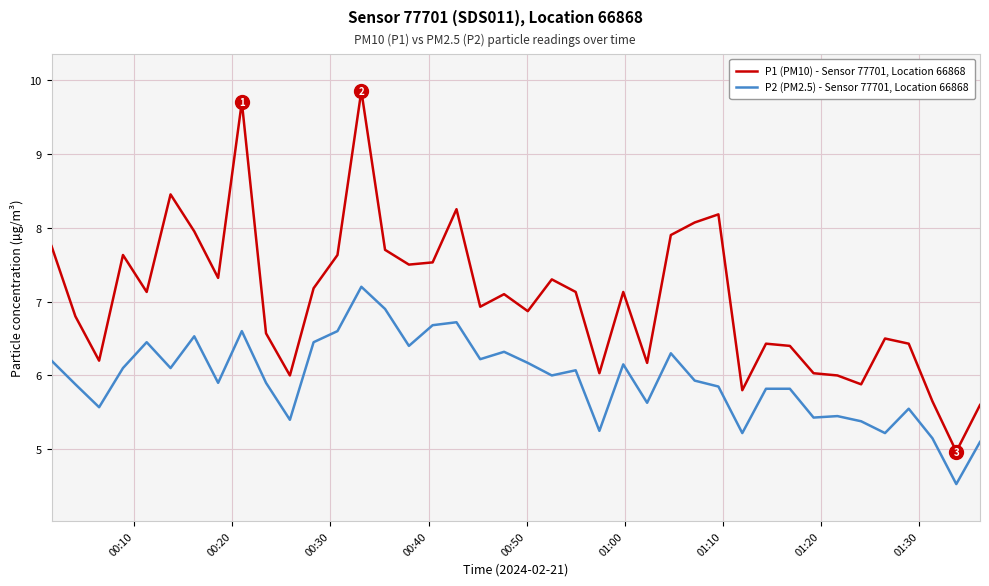

Rank the series by their average value, from lowest to highest.

P2 (PM2.5) - Sensor 77701, Location 66868, P1 (PM10) - Sensor 77701, Location 66868